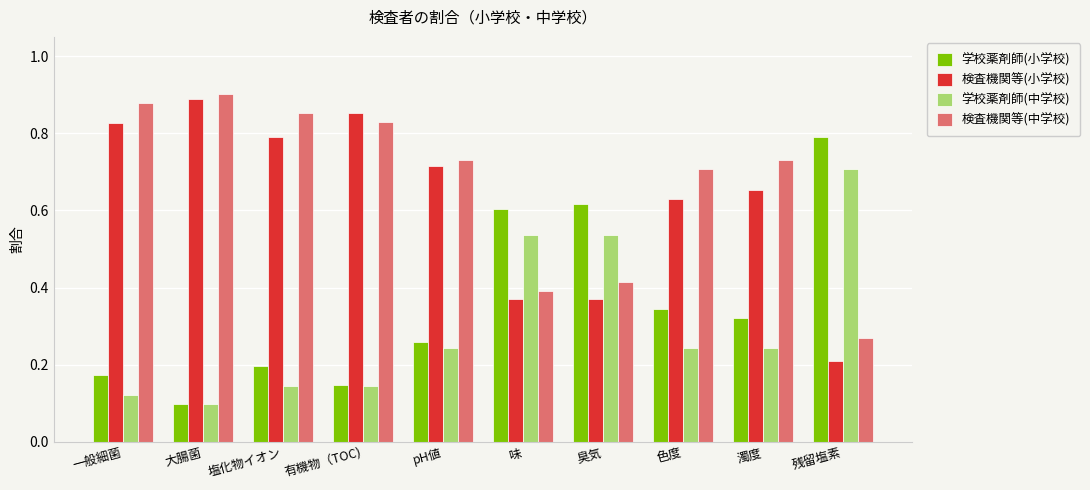

Which category has the lowest value in the 学校薬剤師(中学校) series?

大腸菌